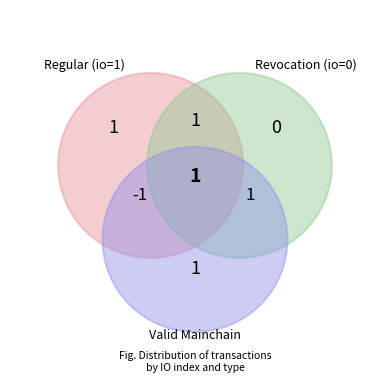

Is it true that Revocation is 0% of the pie?

True